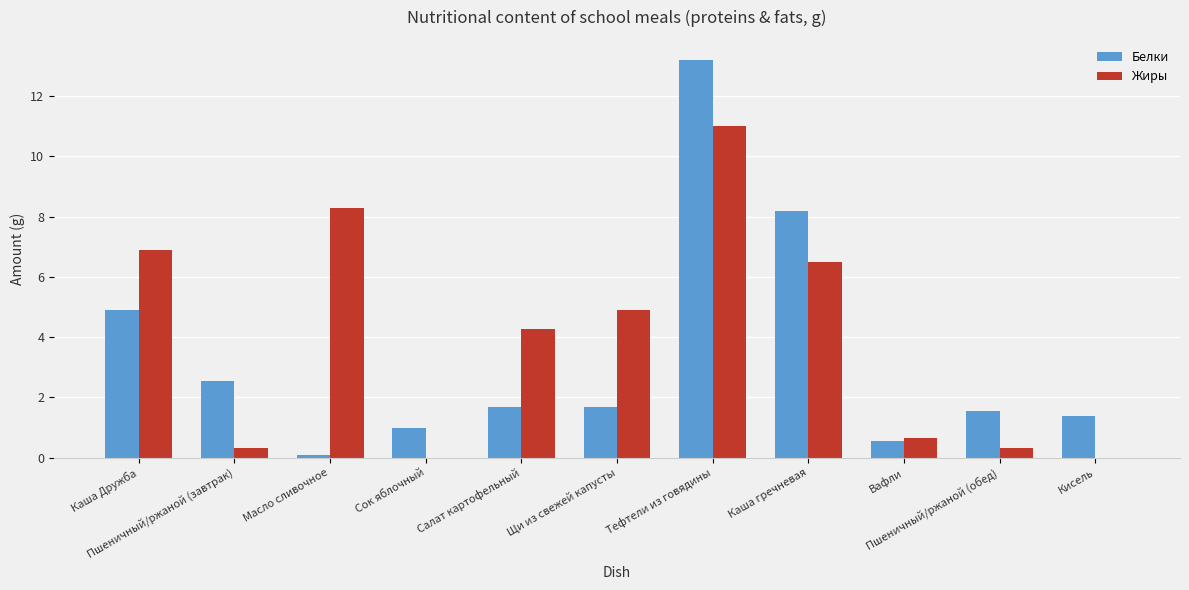

Count the number of categories in the chart.

11